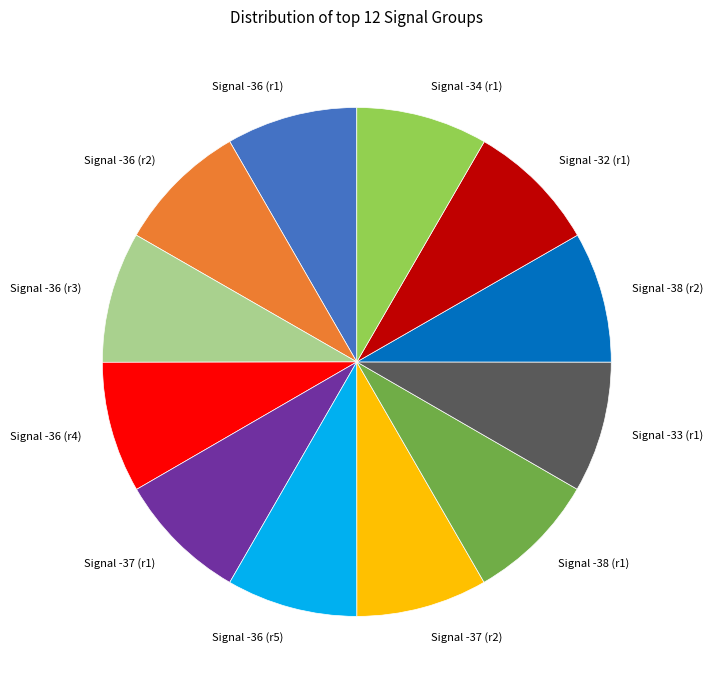

Does Signal -32 (r1) represent more than half of the total?

No